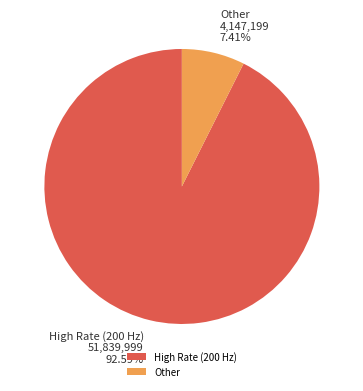

Which category accounts for the majority?

High Rate (200 Hz)